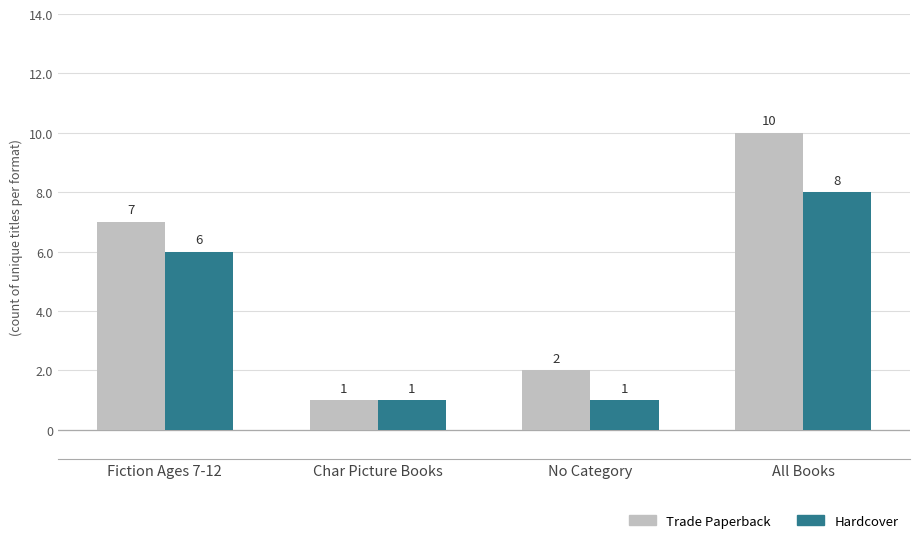

Rank the series by their average value, from highest to lowest.

Trade Paperback, Hardcover